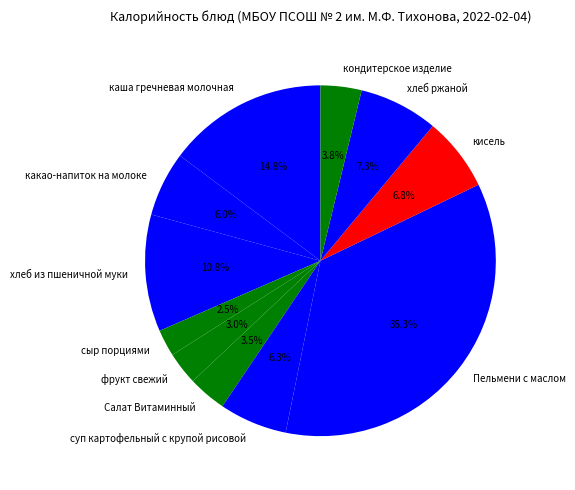

The какао-напиток на молоке slice represents 6% of the pie. True or false?

True